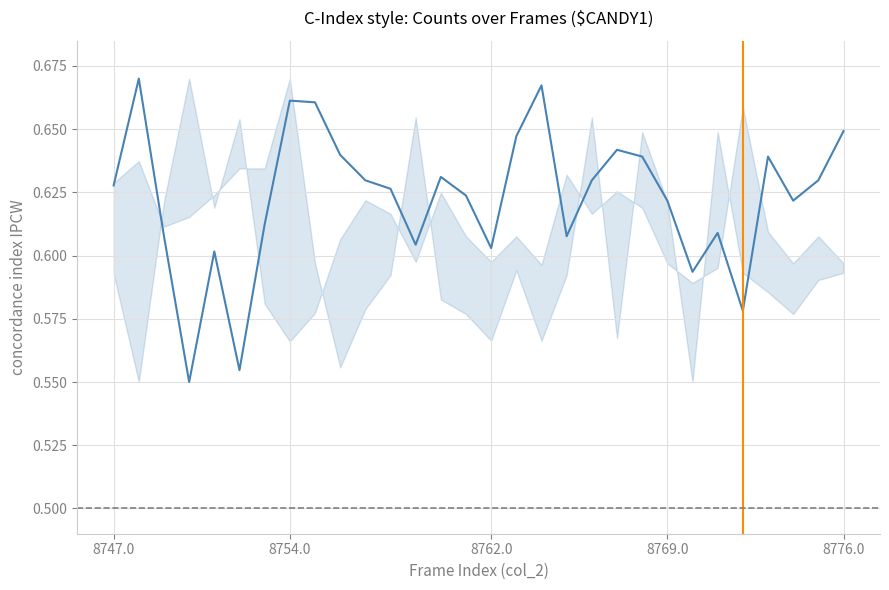

True or false: there are more than 0 points higher than both neighbors.

True